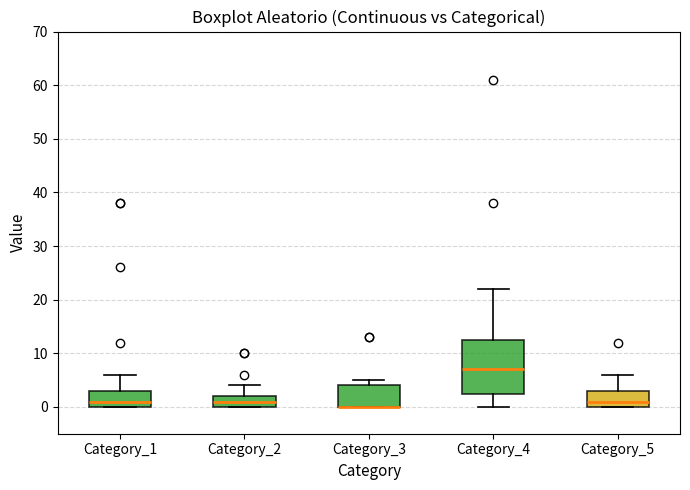

Reading left to right, transcribe this box plot: for each box, give where its median line is, the range the box spans, and where its two whiskers end, as read against the y-axis. The values are not printed on the chart, so give them approximately, as read against the axis.

Category_1: median 1, box 0 to 3, whiskers 0 to 6
Category_2: median 1, box 0 to 2, whiskers 0 to 4
Category_3: median 0 (drawn on the box's lower edge), box 0 to 4, whiskers 0 to 5
Category_4: median 7, box 3 to 13, whiskers 0 to 22
Category_5: median 1, box 0 to 3, whiskers 0 to 6